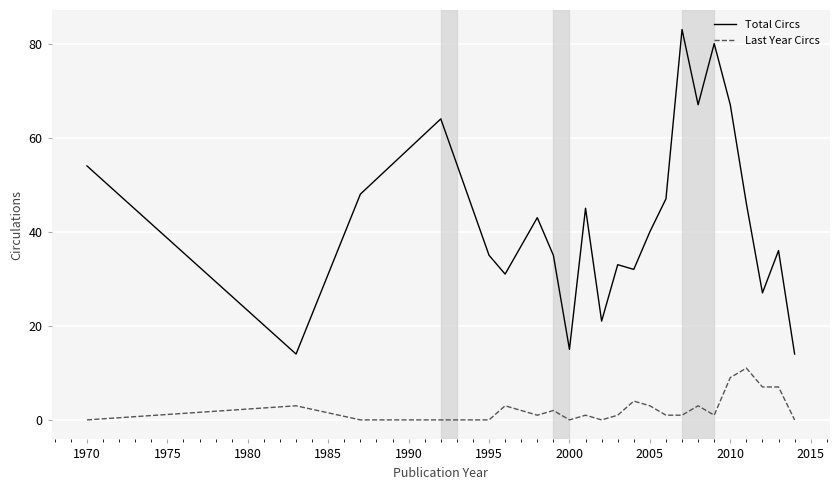

What is the greatest value displayed?

83